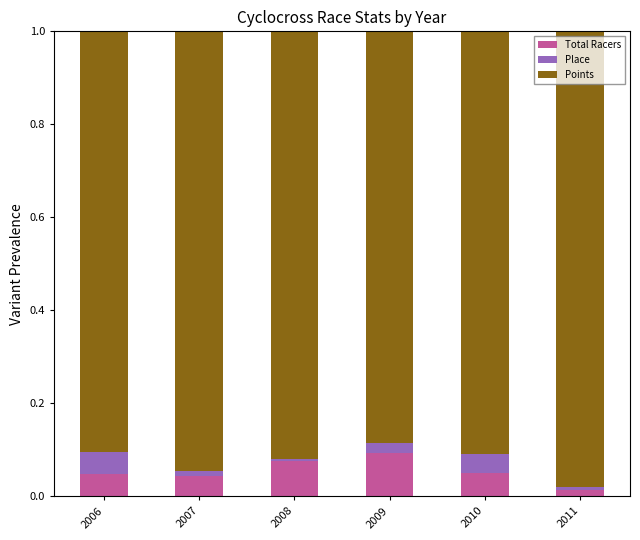

At which label does Total Racers reach its minimum?

2011